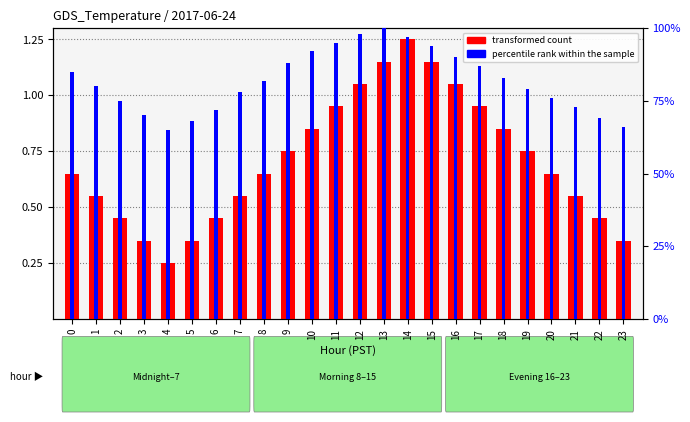

Which series has the largest range (max minus min)?

transformed count